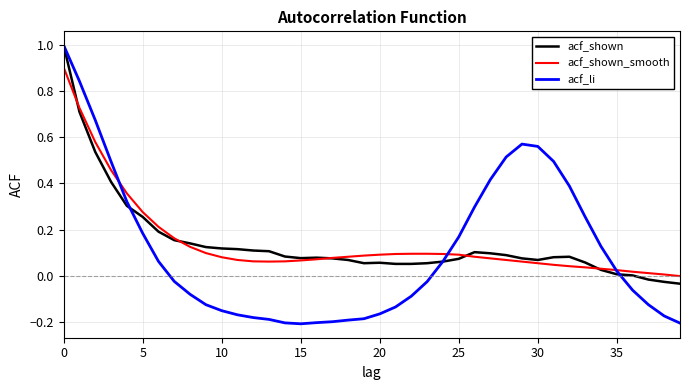

What is the highest value of the acf_shown_smooth series?

0.9